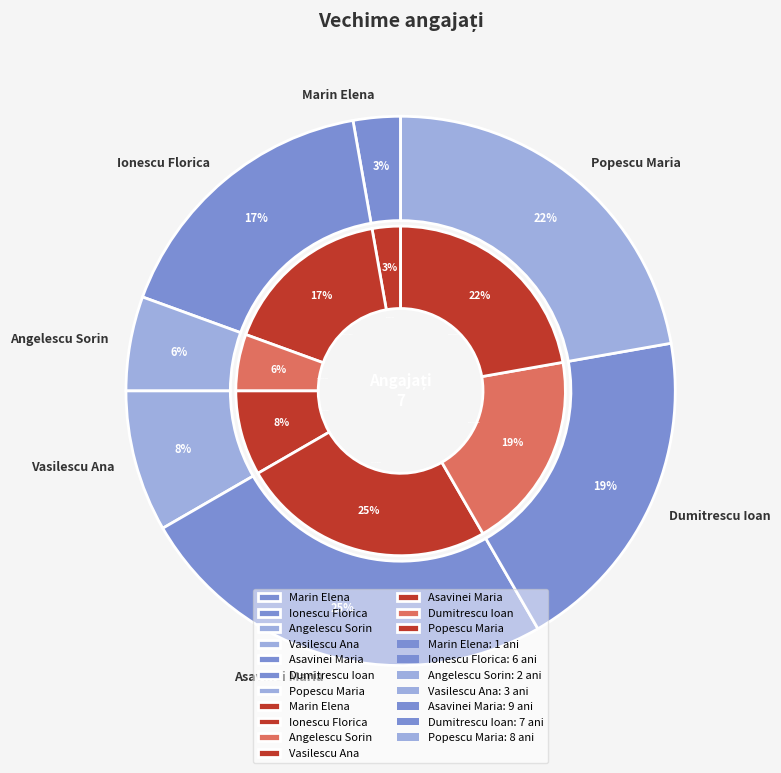

How many slices are in this pie chart?

7